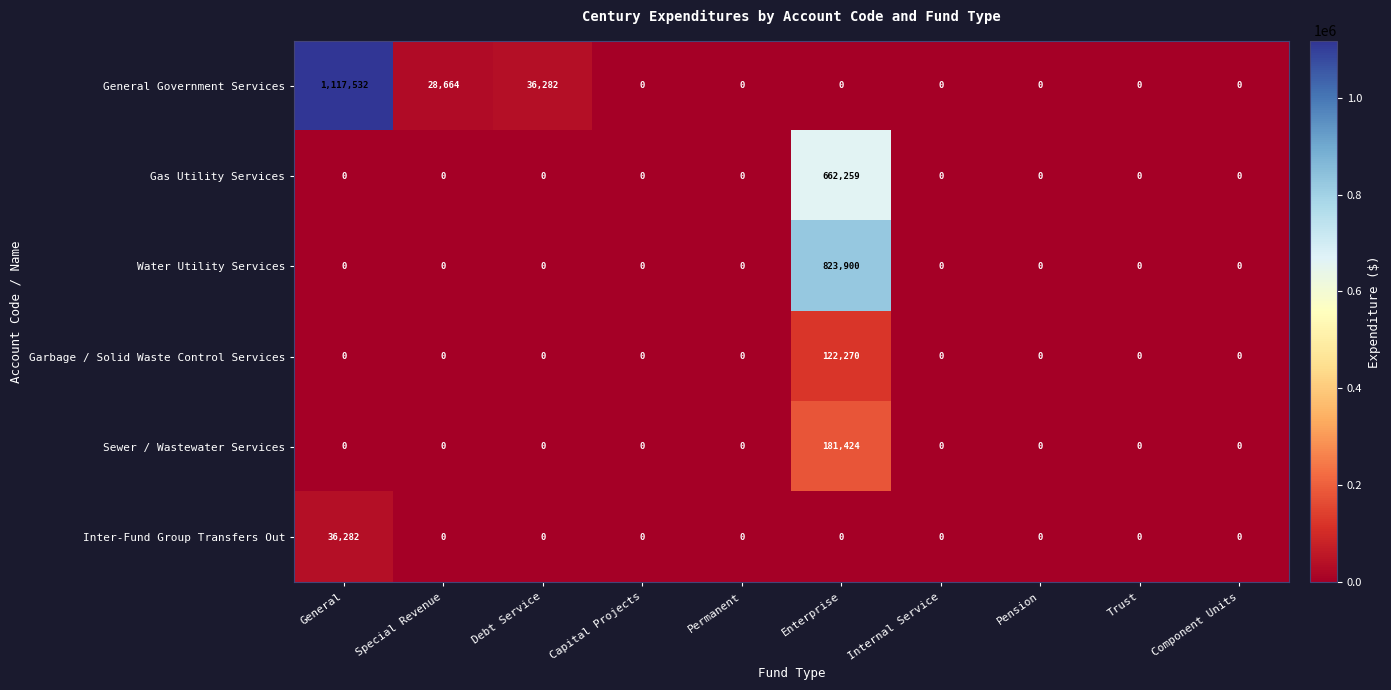

Rank the series by their maximum value, from highest to lowest.

General Government Services, Water Utility Services, Gas Utility Services, Sewer / Wastewater Services, Garbage / Solid Waste Control Services, Inter-Fund Group Transfers Out